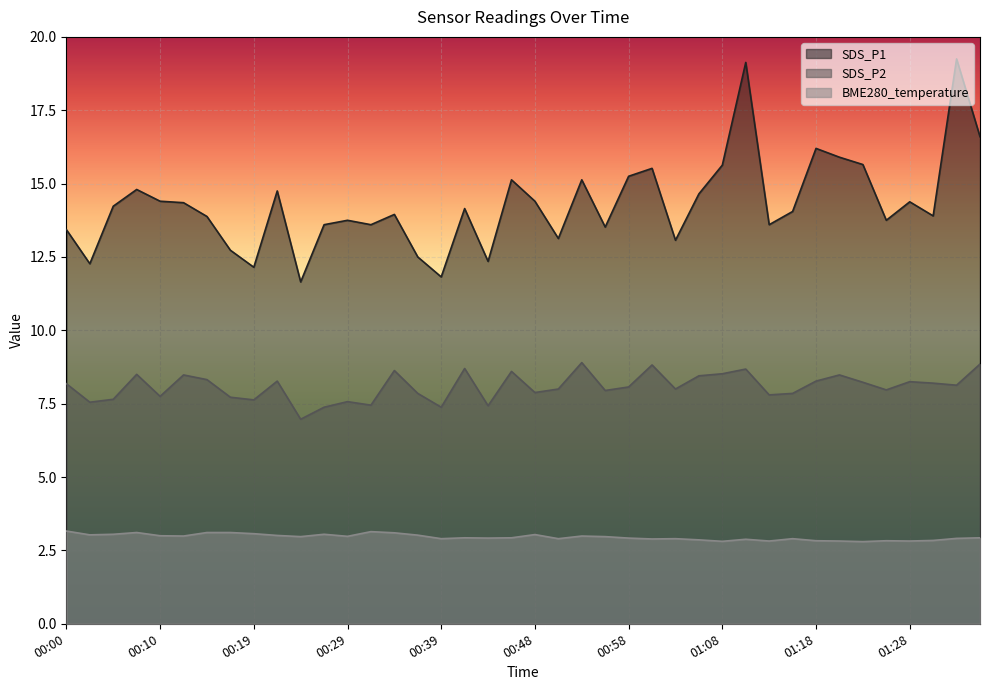

The value of SDS_P1 at 01:21 is 15.9. True or false?

True